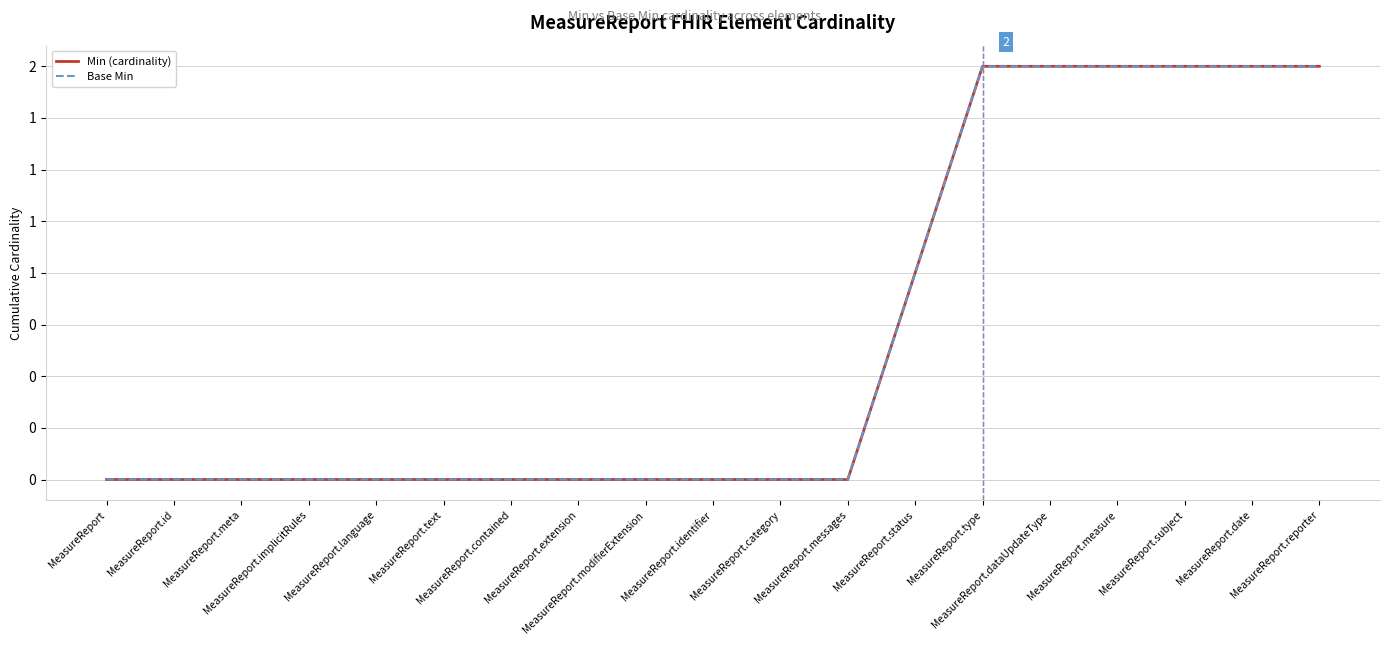

Is this an area chart (filled region under the line)?

No